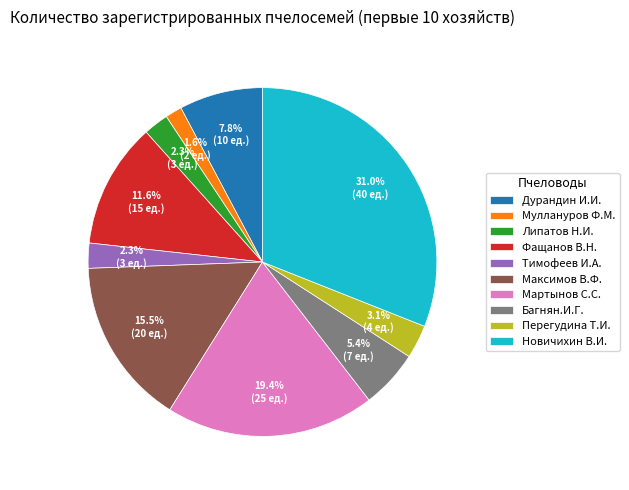

What percentage do Максимов В.Ф. and Тимофеев И.А. together represent?

17.8%